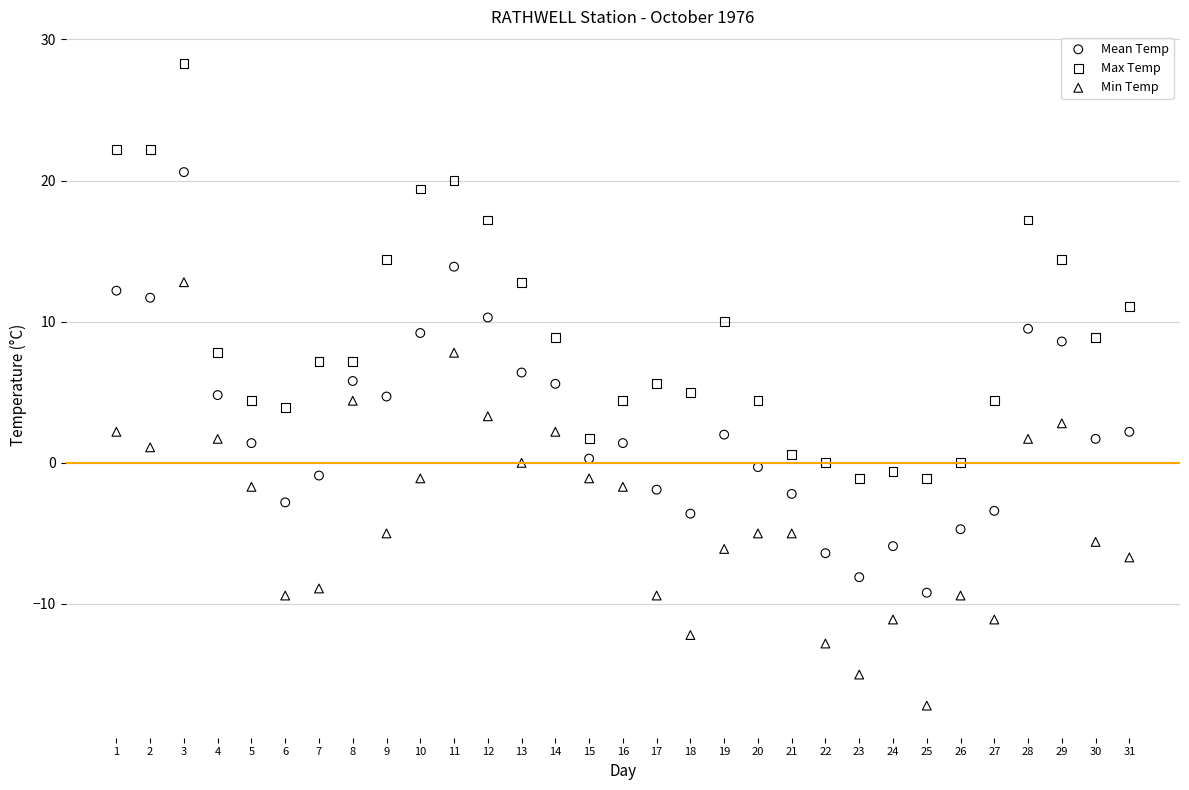

Which series contains the lowest Y value?

Min Temp